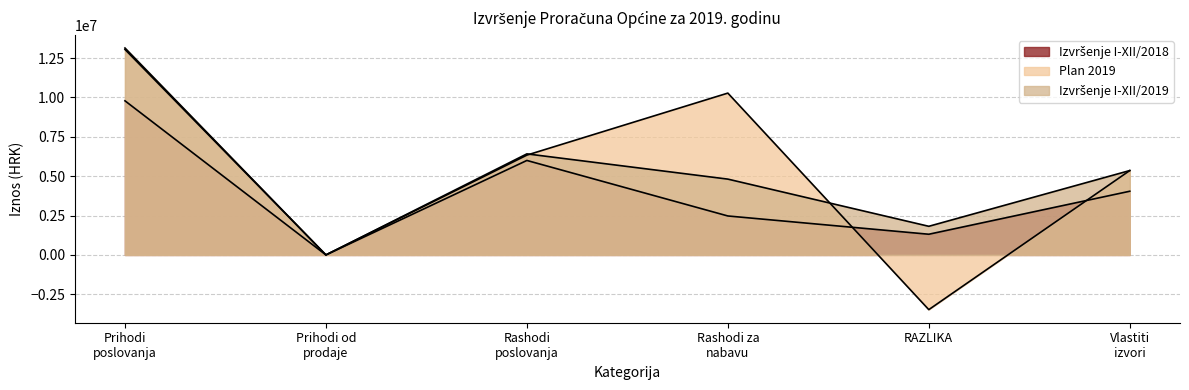

True or false: Izvršenje I-XII/2019 has more than 2 points higher than both neighbors.

False